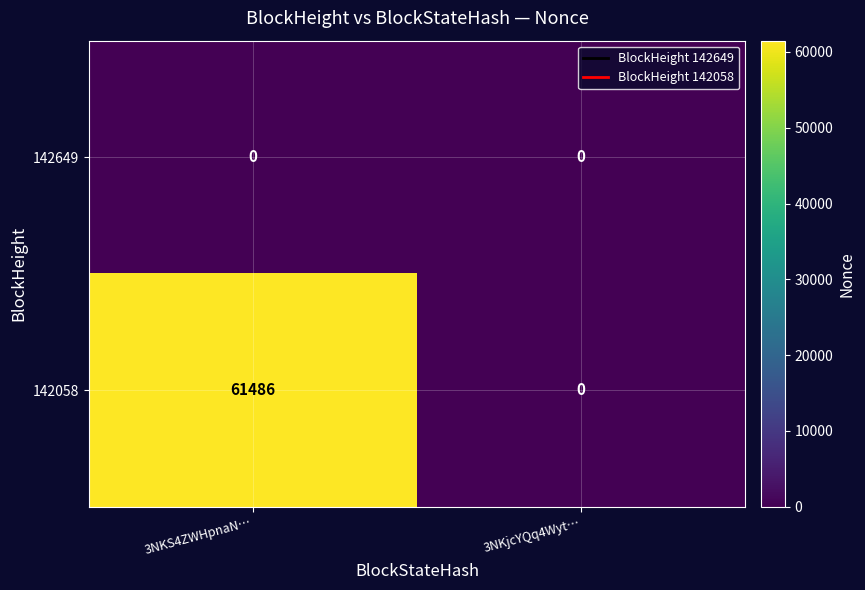

Reading left to right, transcribe all the data shown in this chart.

142649: 3NKS4ZWHpnaN…=0	3NKjcYQq4Wyt…=0
142058: 3NKS4ZWHpnaN…=61486	3NKjcYQq4Wyt…=0